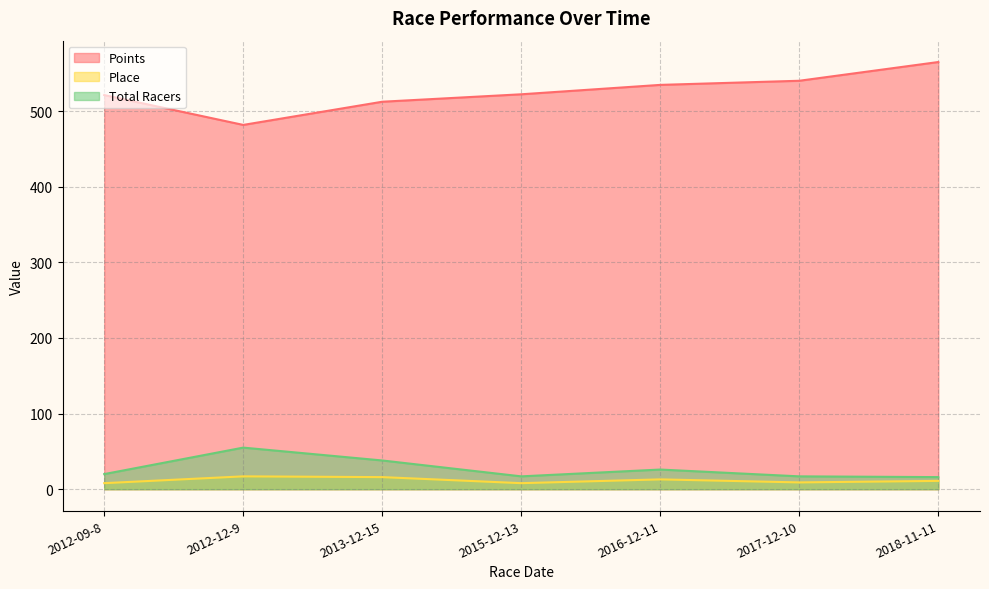

Which series has the widest spread of values?

Points